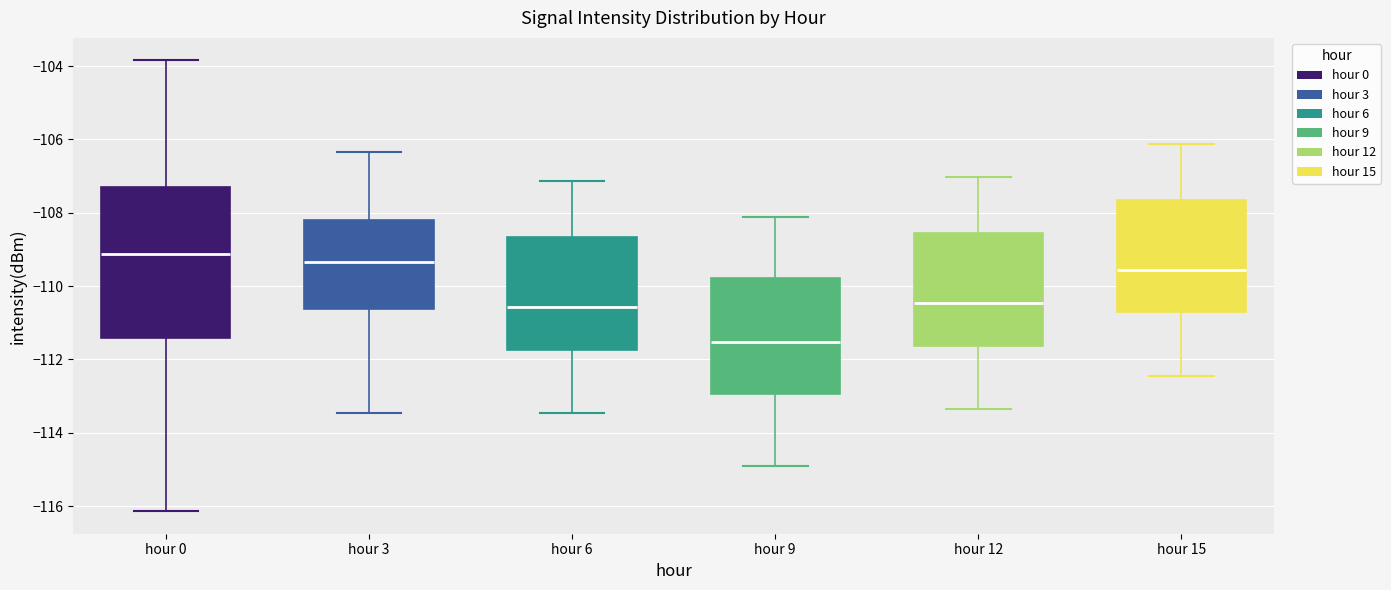

Comparing the boxes themselves (not the whiskers), which one is the tallest?

hour 0